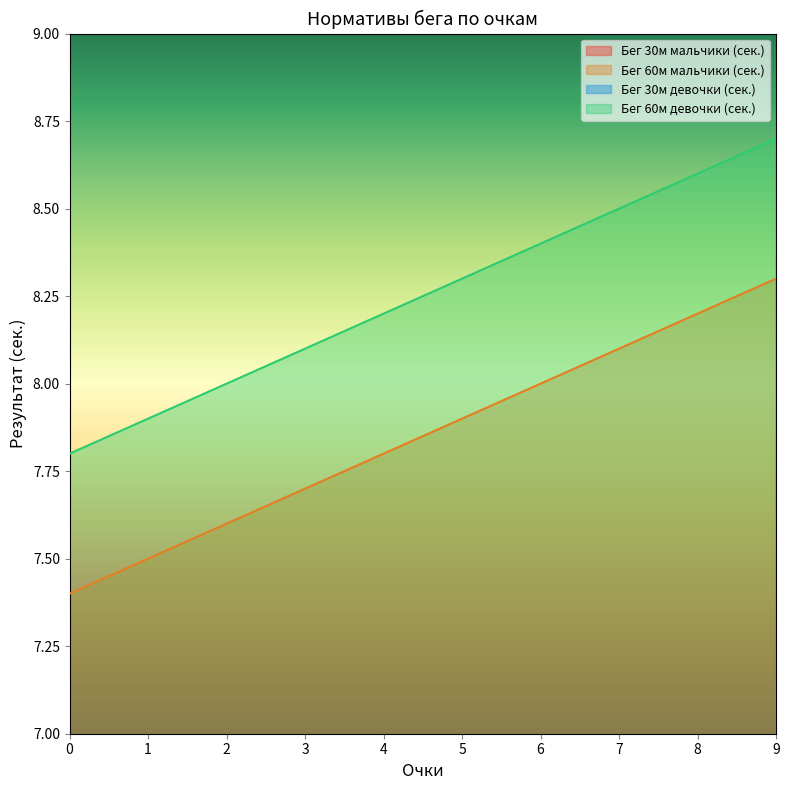

Rank the series by their maximum value, from highest to lowest.

Бег 60м девочки (сек.), Бег 60м мальчики (сек.), Бег 30м девочки (сек.), Бег 30м мальчики (сек.)